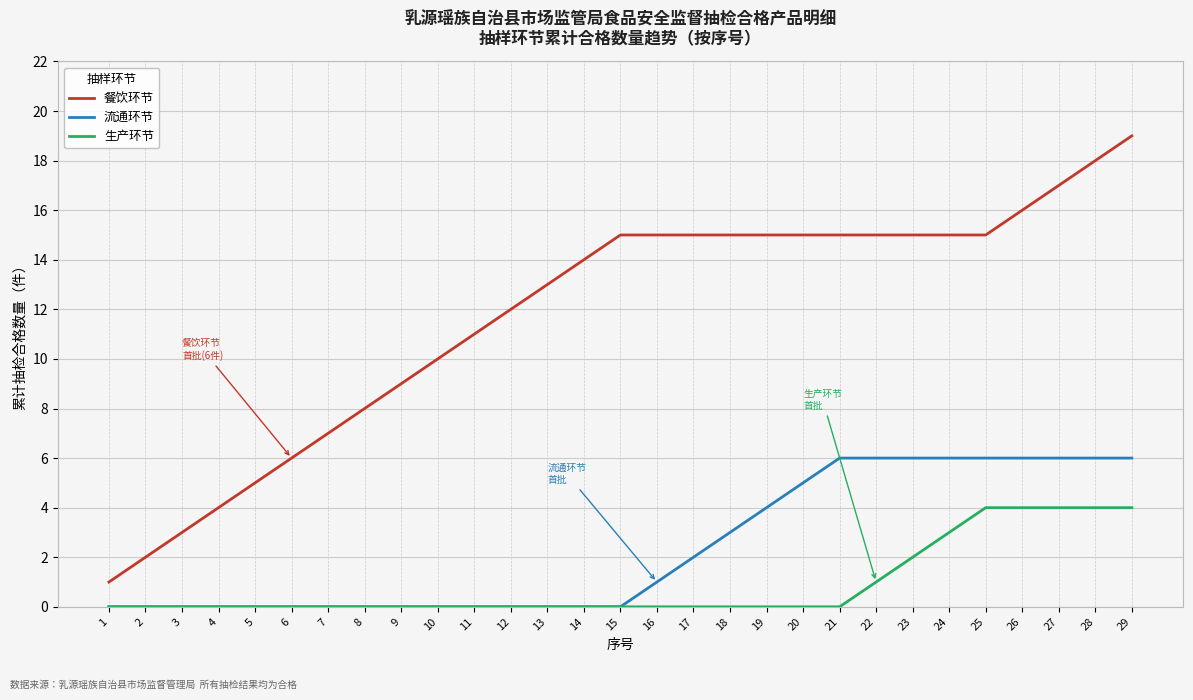

What is the lowest value of the 餐饮环节 series?

1